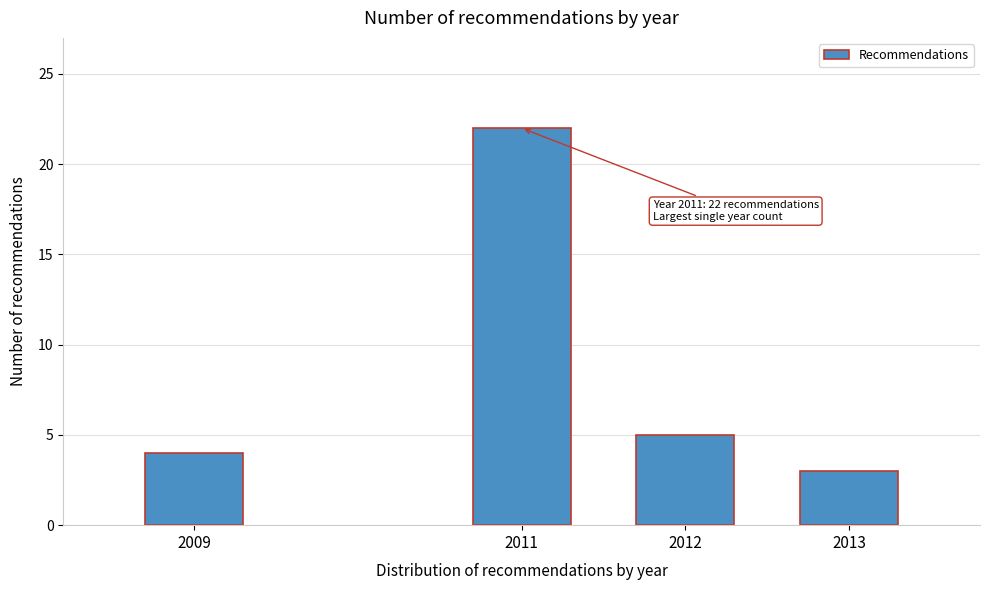

Reading left to right, list all the values displayed in this chart.

4	22	5	3